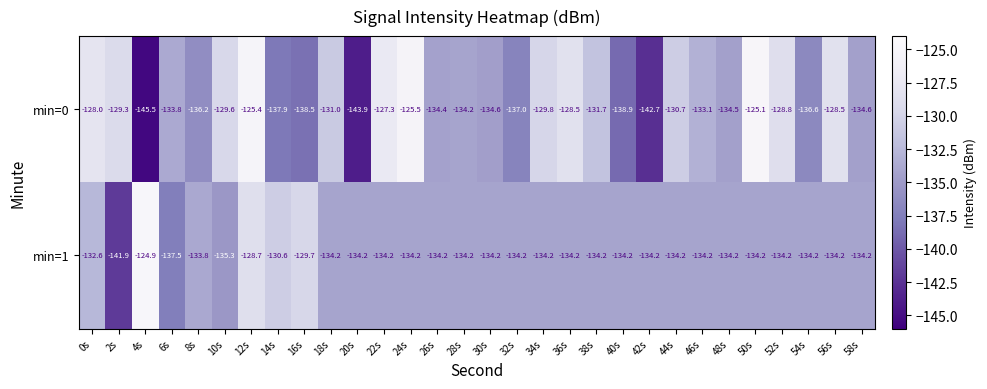

List the series in order of their peak value, highest first.

min=1, min=0